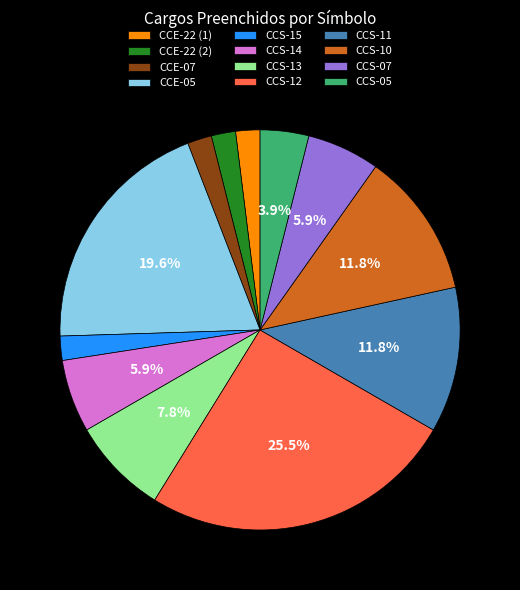

Is it true that CCS-14 is 6% of the pie?

True